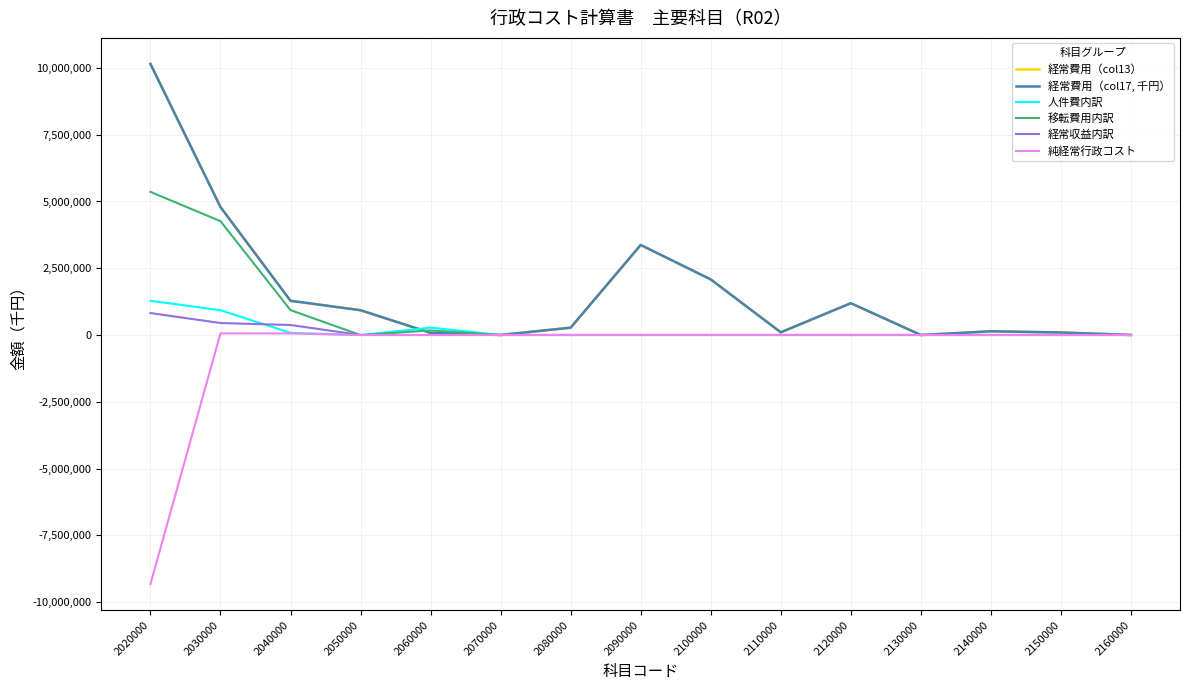

What is the smallest value displayed?

-9330523.0